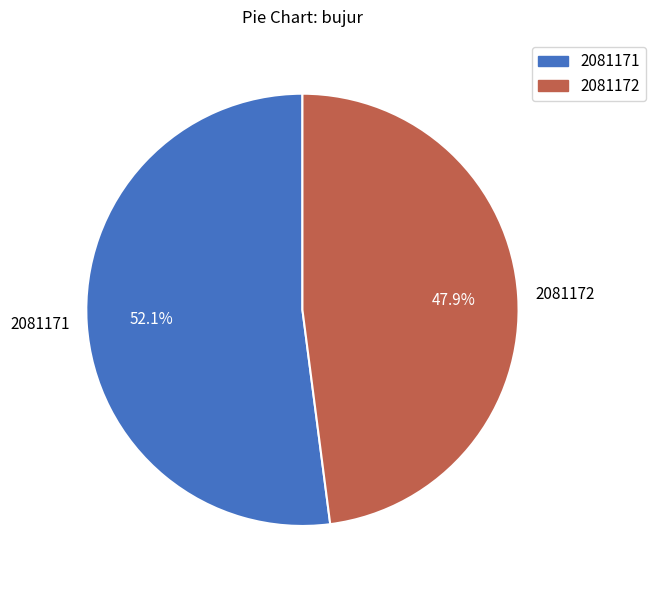

What is the majority slice?

2081171